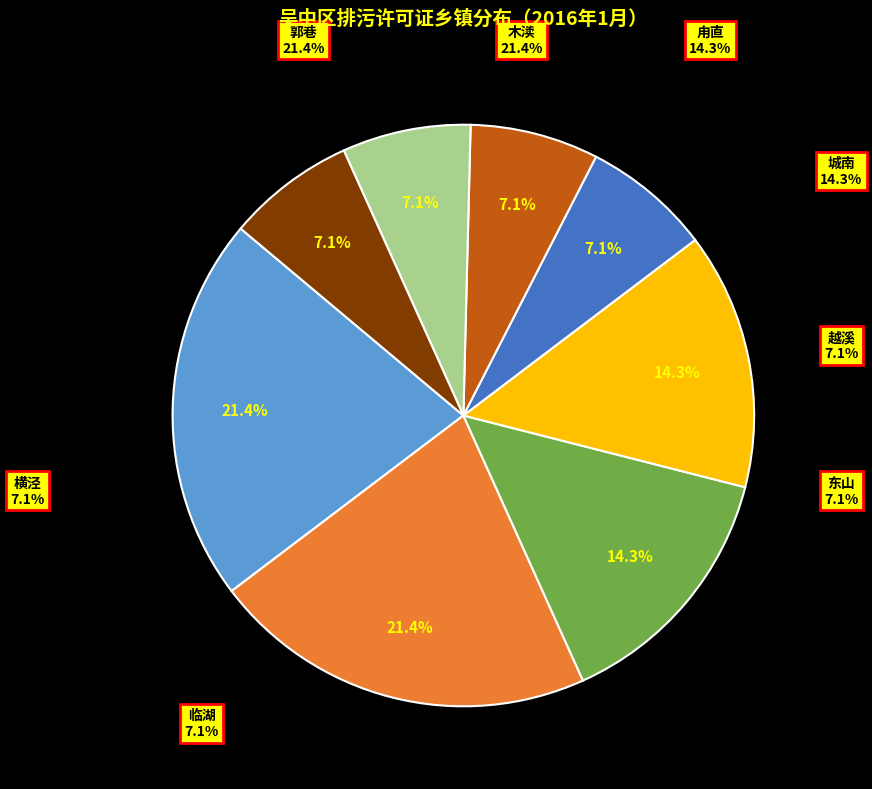

Does any single category account for the majority?

No